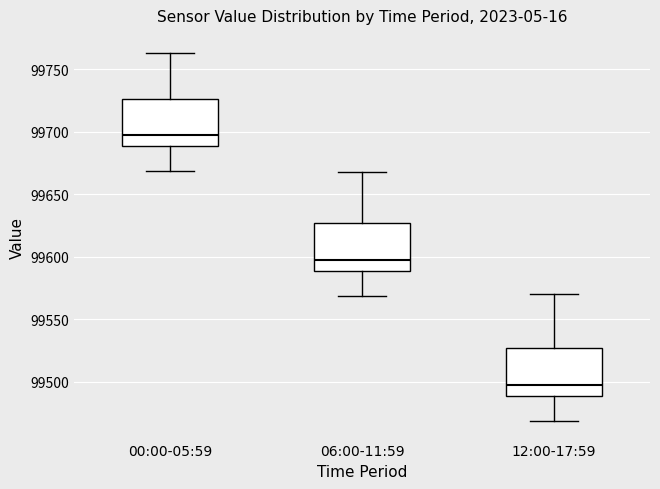

Reading left to right, read every box against the y-axis: the position of its median line, the range the box covers, and the ends of its whiskers. The values are not printed on the chart, so give them approximately, as read against the axis.

00:00-05:59: median 99700, box 99690 to 99725, whiskers 99670 to 99765
06:00-11:59: median 99600, box 99590 to 99625, whiskers 99570 to 99670
12:00-17:59: median 99500, box 99490 to 99525, whiskers 99470 to 99570